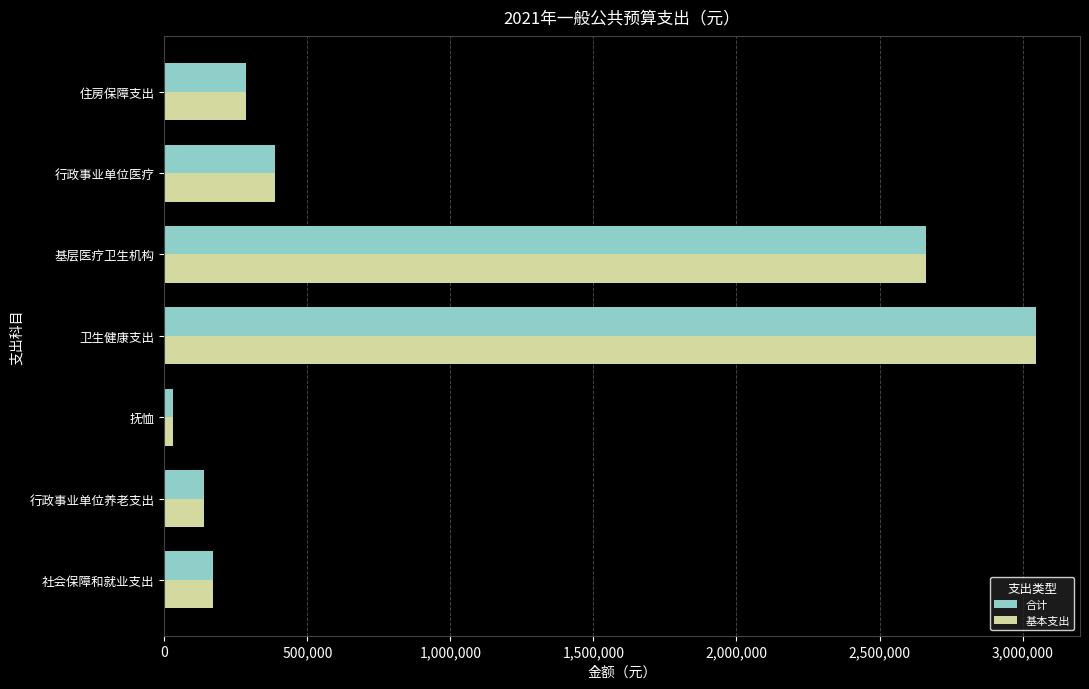

What is the approximate value of 基本支出 at 住房保障支出?

284156.6